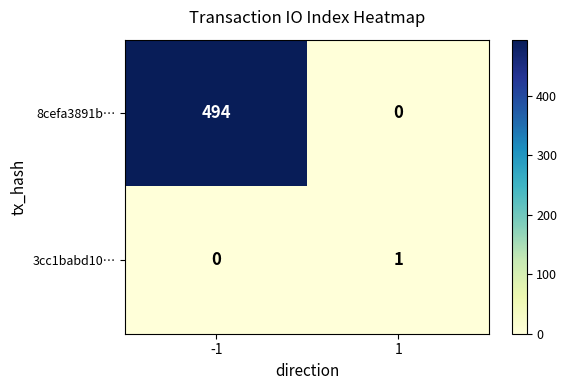

What is the difference between the highest and lowest values at 1?

1